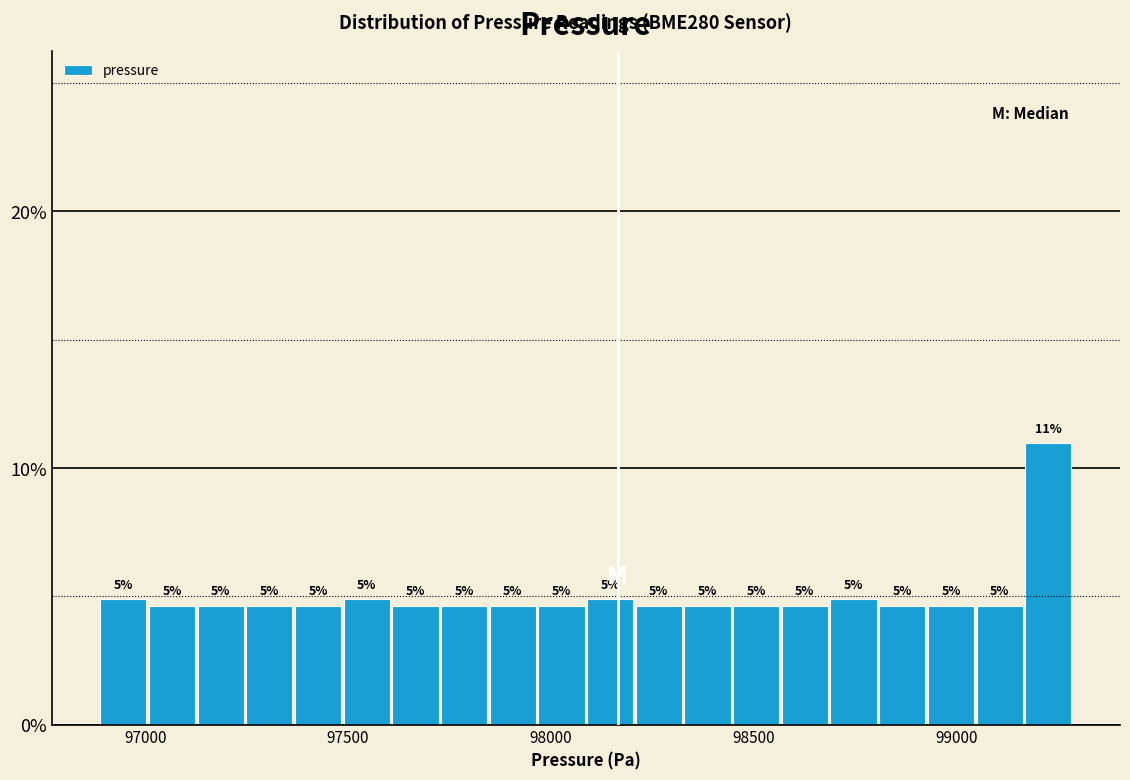

Around what value on the x-axis is the tallest bar? Give the approximate position of its centre, as read against the axis.

99250